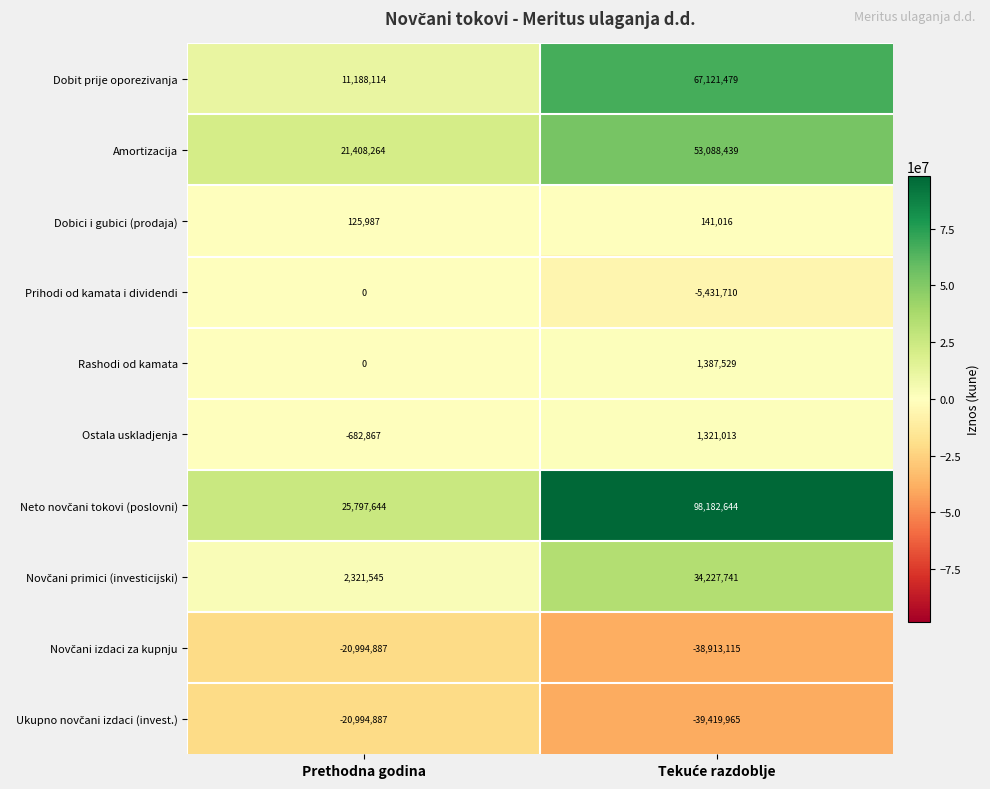

At which label is Prihodi od kamata i dividendi closest to -2715855?

Prethodna godina